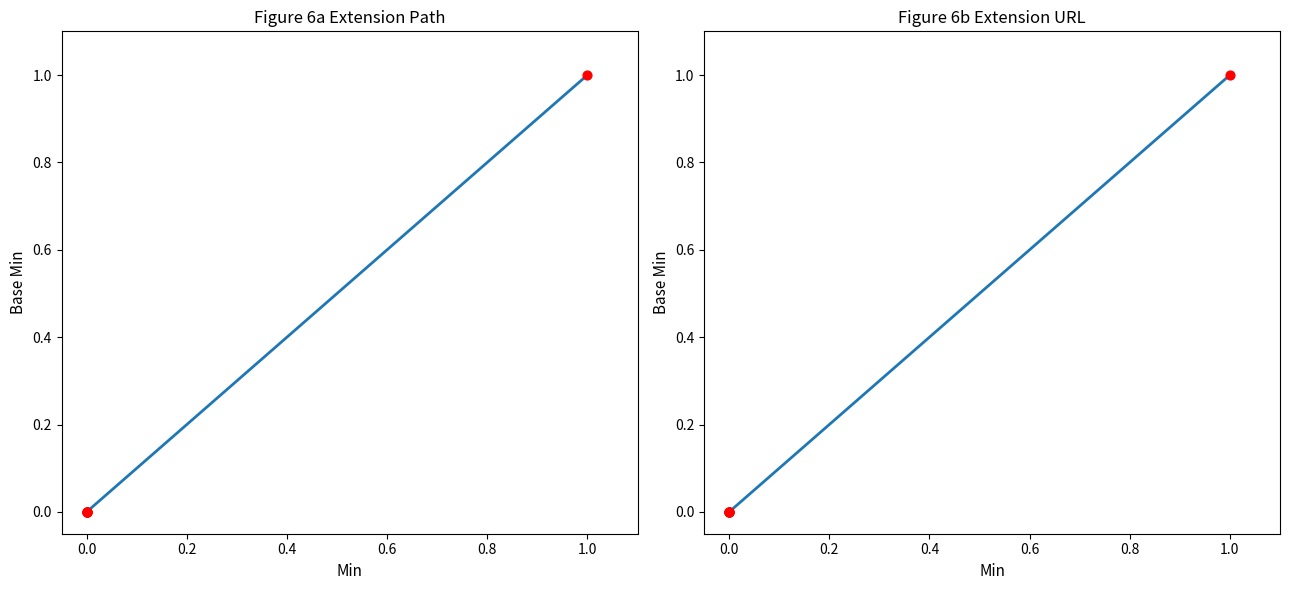

Between 0.2 and 0.0, which is larger?

0.2